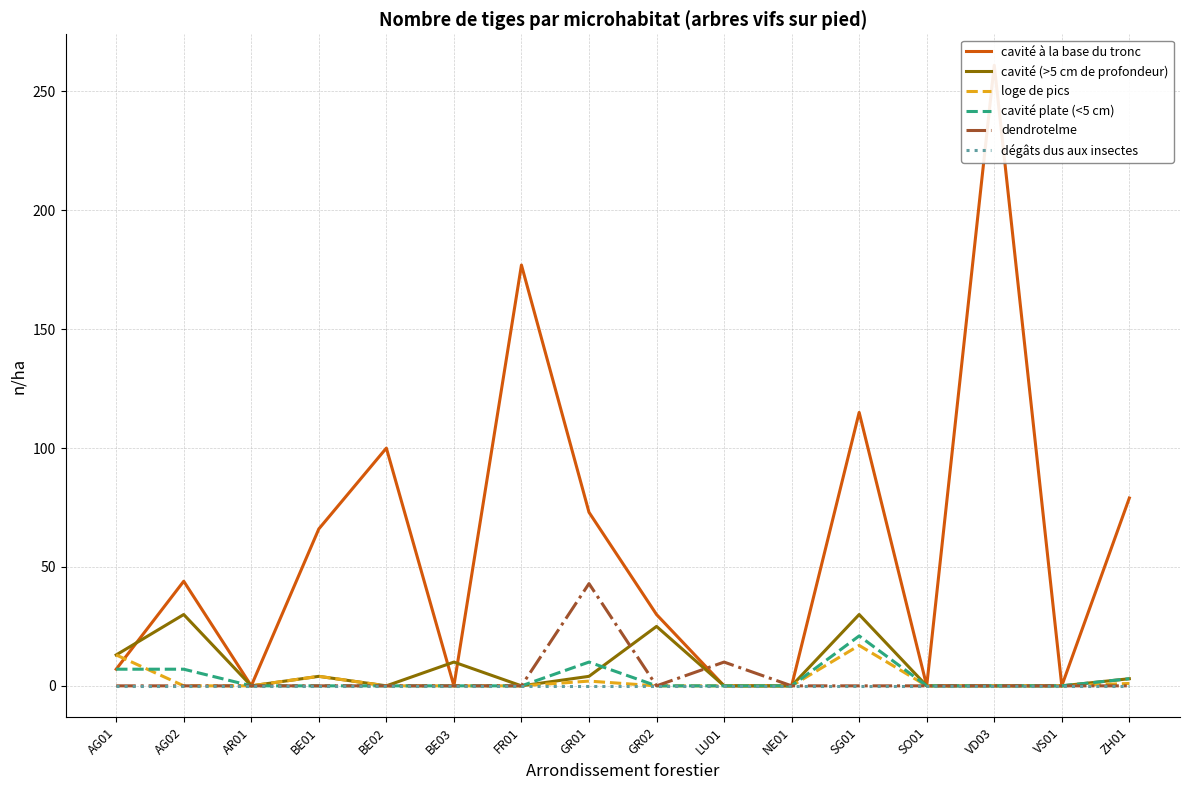

True or false: cavité à la base du tronc has more than 2 points higher than both neighbors.

True